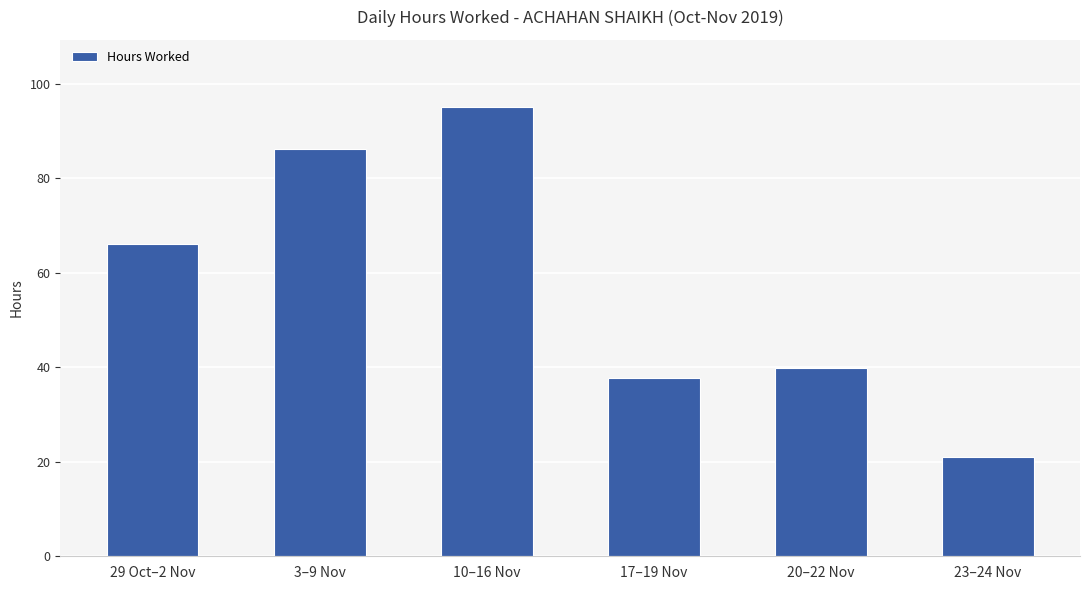

What is the label of the 3rd bar from the right?

17–19 Nov